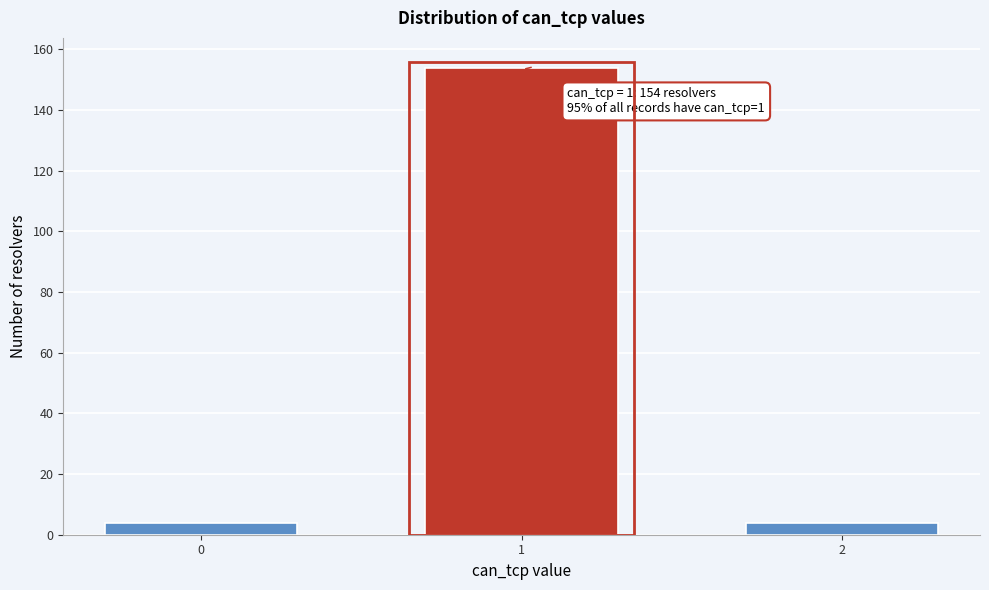

Reading left to right, list all the values displayed in this chart.

4	154	4